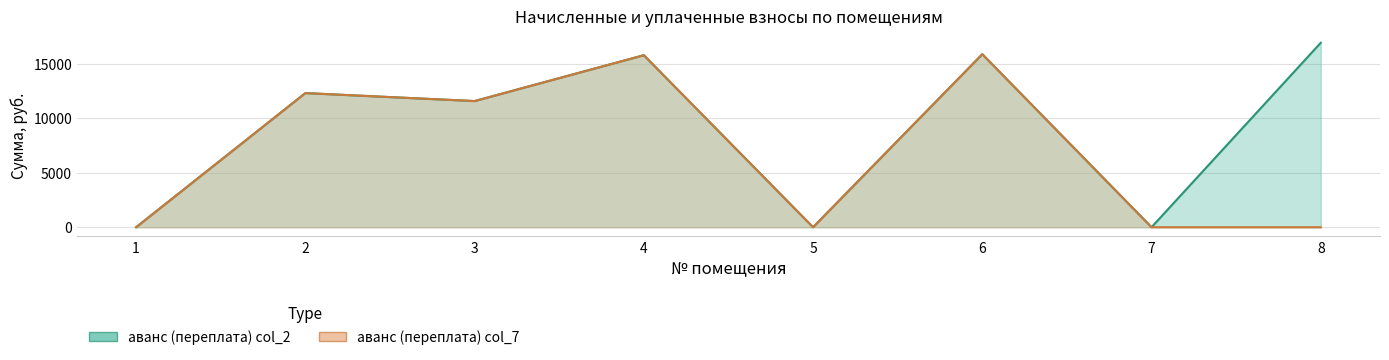

Reading left to right, list all the values displayed in this chart.

аванс (переплата) col_2: 0.0	12319.6	11586.6	15799.3	0.0	15893.3	0.0	16942.1
аванс (переплата) col_7: 0.0	12319.6	11586.6	15799.3	0.0	15893.3	0.0	0.0